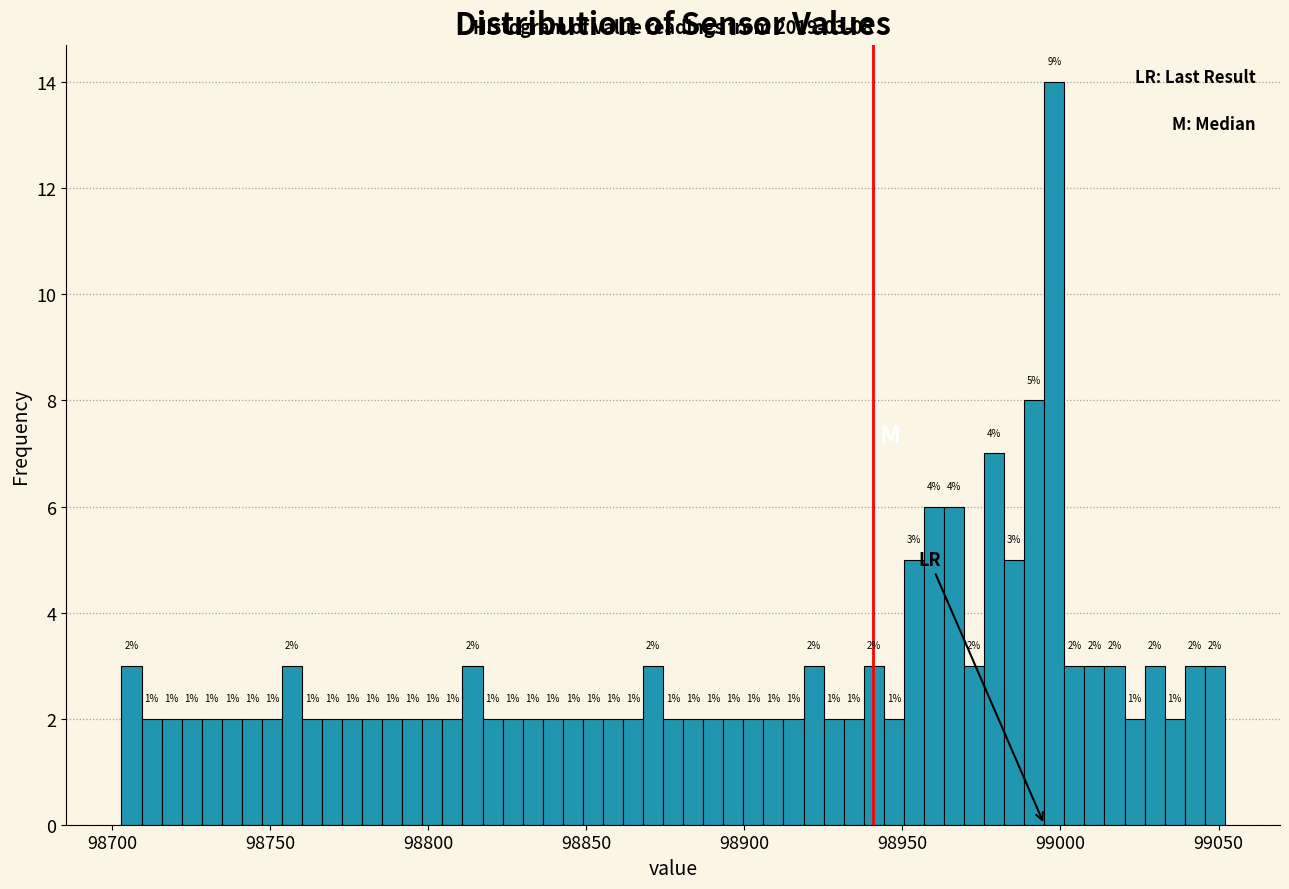

Read against the x-axis, roughly where is the centre of the tallest bar?

99000